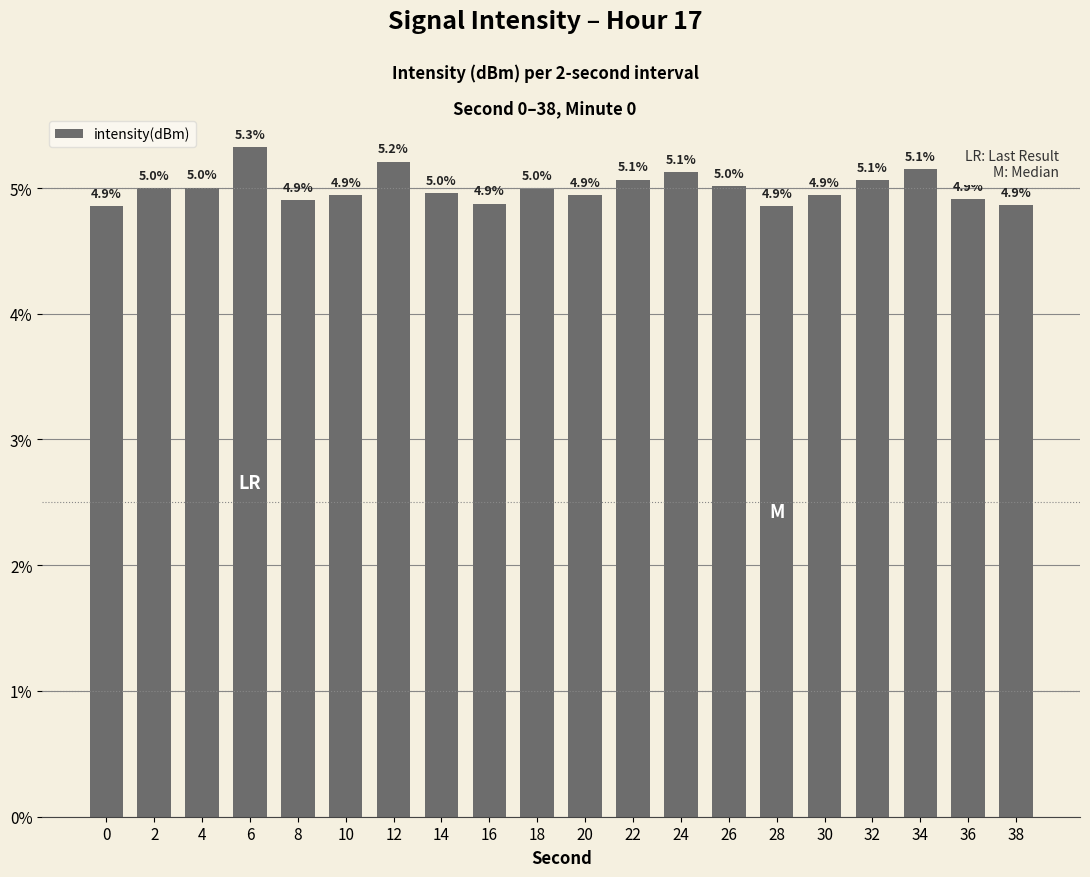

What is the smallest value displayed?

4.9